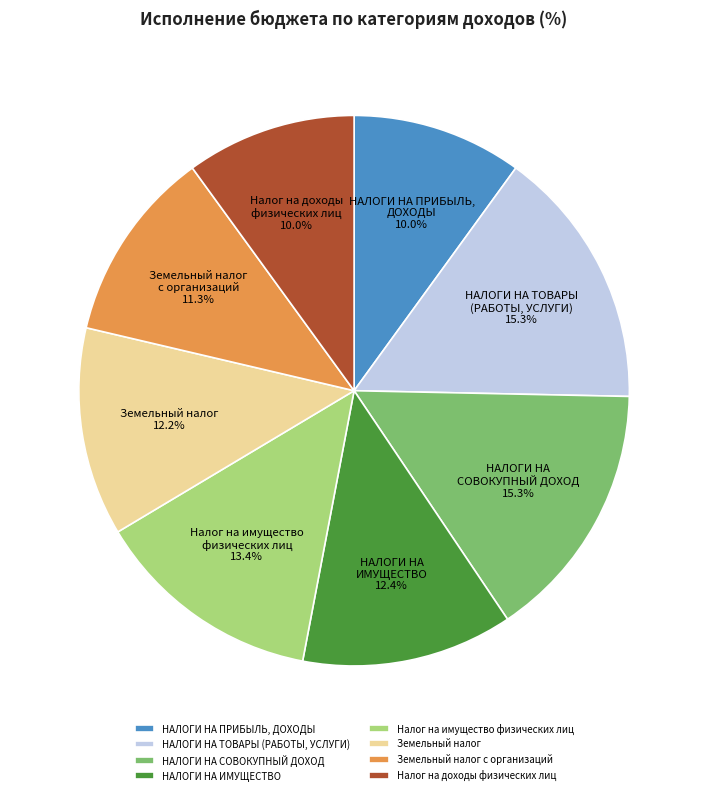

To the nearest percent, what is the combined percentage of НАЛОГИ НА ПРИБЫЛЬ, ДОХОДЫ and Земельный налог?

22%